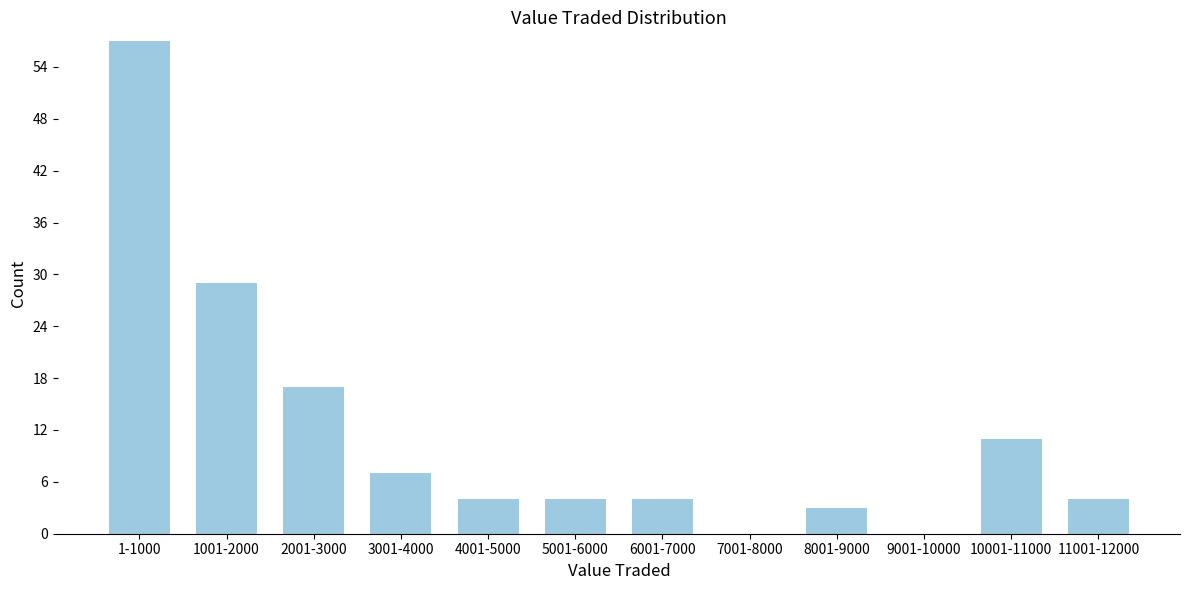

Reading right to left, extract all data points from this chart.

11001-12000=4	10001-11000=11	9001-10000=0	8001-9000=3	7001-8000=0	6001-7000=4	5001-6000=4	4001-5000=4	3001-4000=7	2001-3000=17	1001-2000=29	1-1000=57